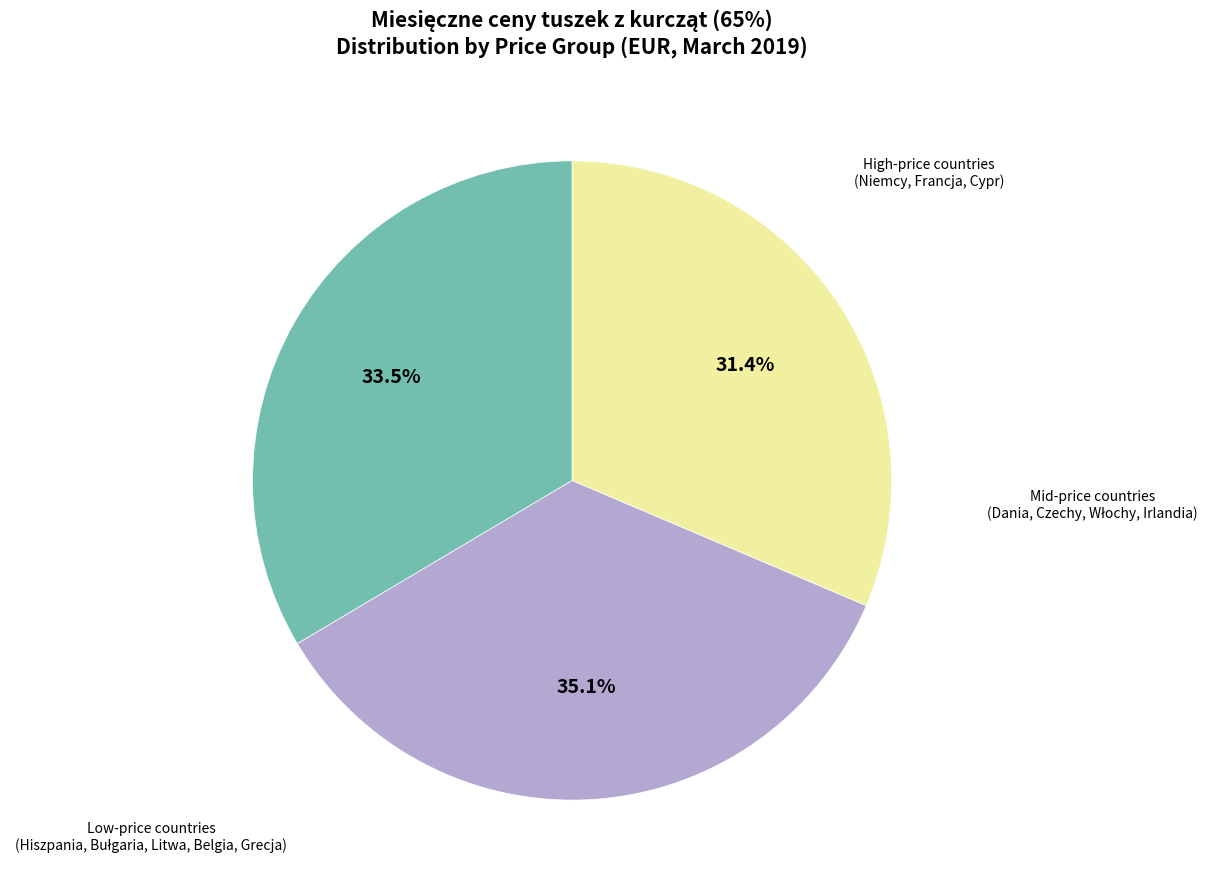

Does any single category account for the majority?

No